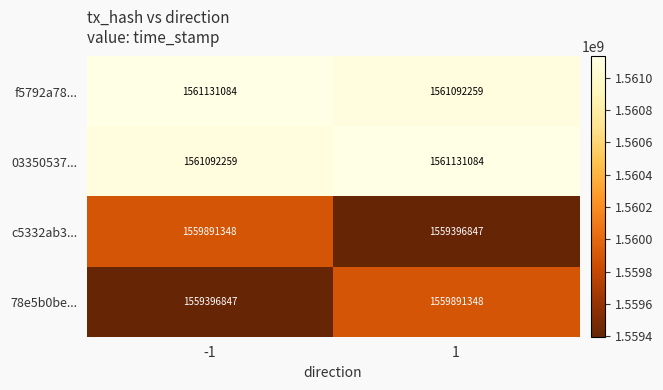

What is the sum of the 03350537... values at -1 and 1?

3122223343